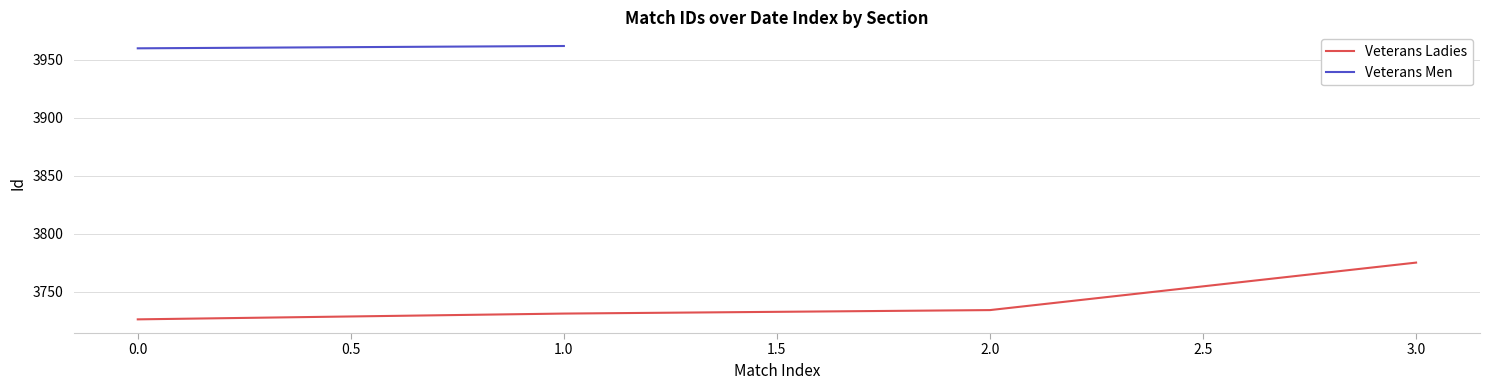

What is the maximum value for Veterans Ladies?

3775